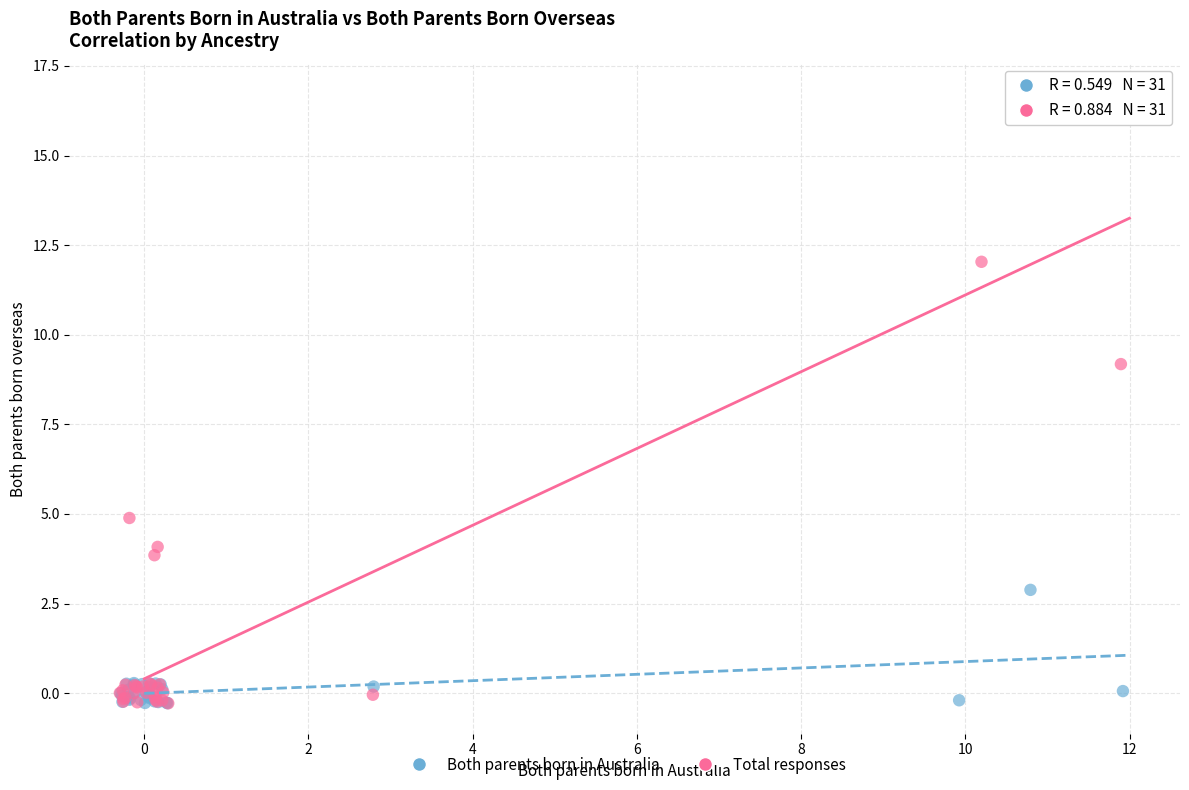

Which series has the widest spread of Y values?

Total responses